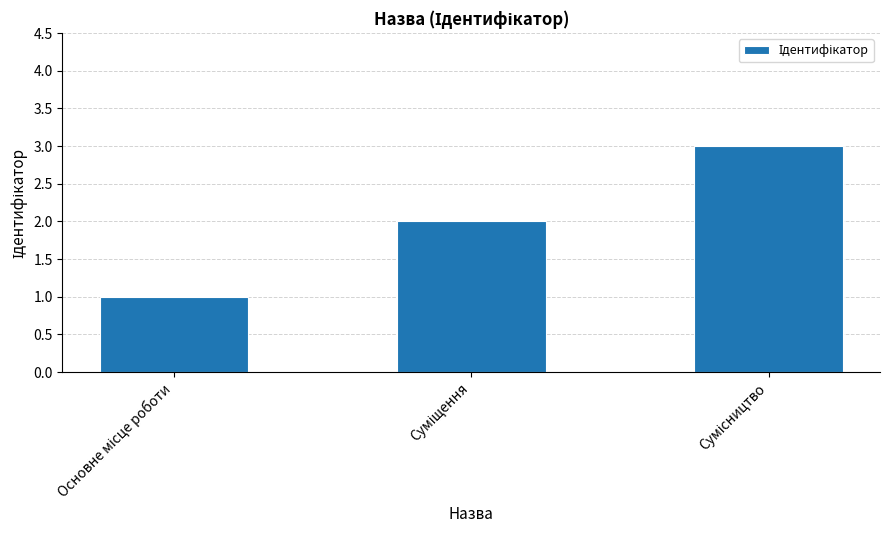

What is the sum of all values?

6